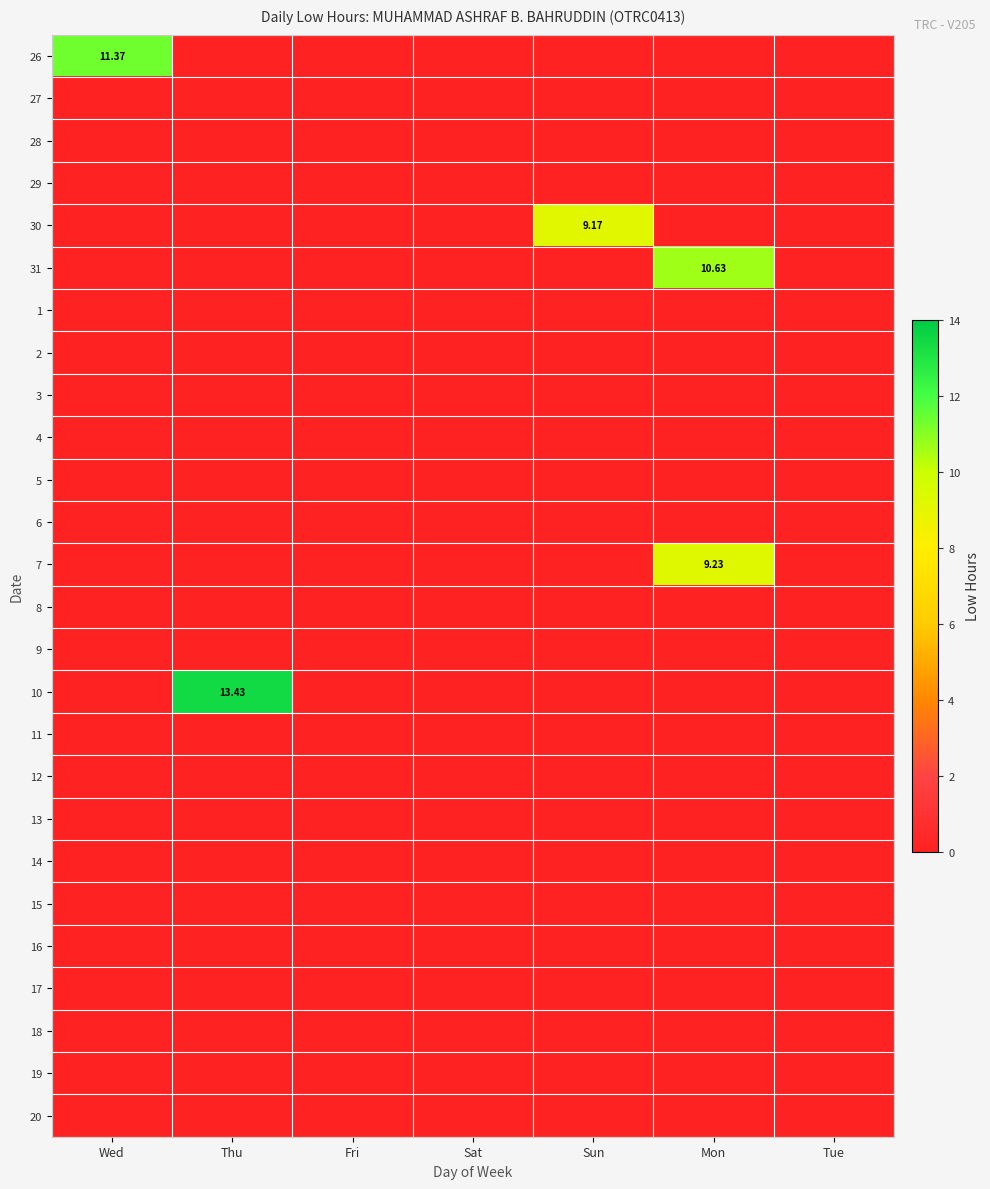

Is the value of 28 at Sat greater than the value of 16 at Sun?

No